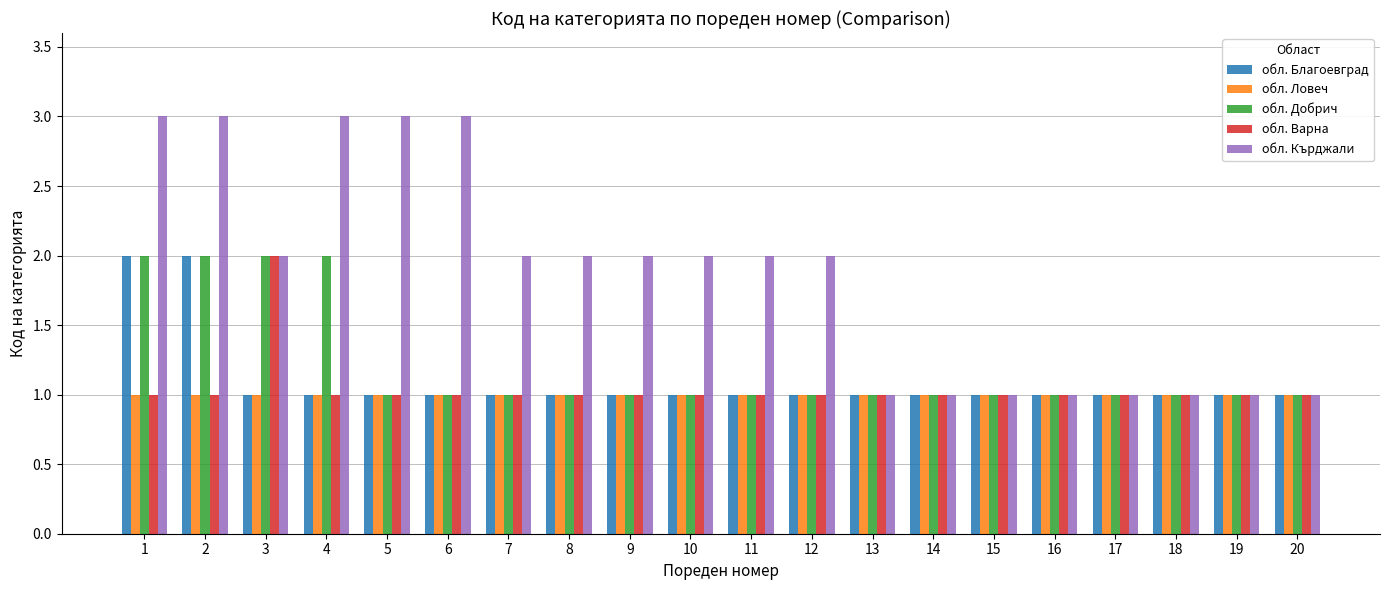

Which series changed the most between 6 and 9?

обл. Кърджали